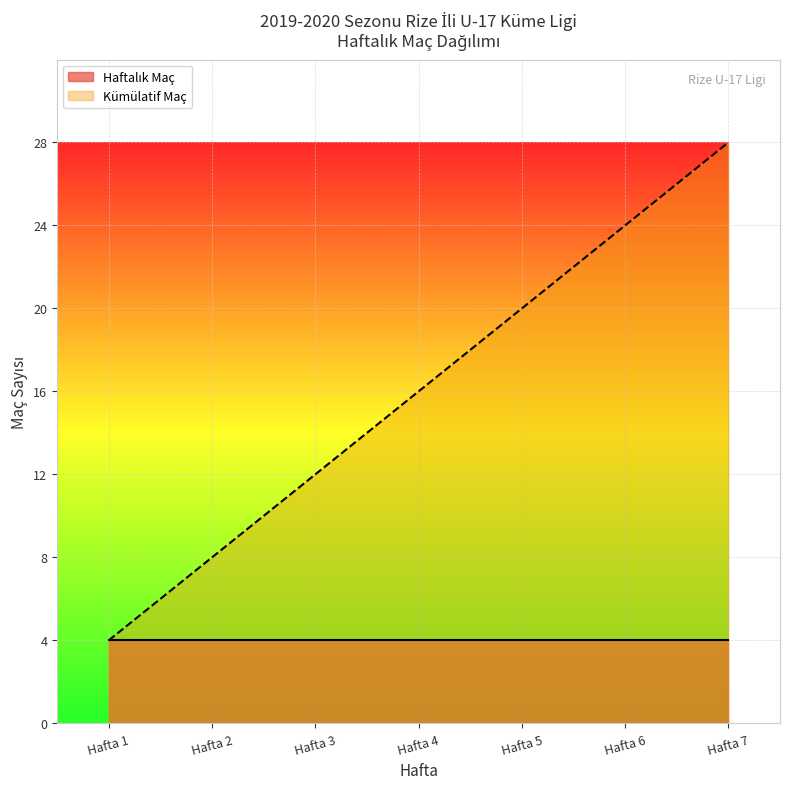

At which category is the sum across all series the highest?

Hafta 7